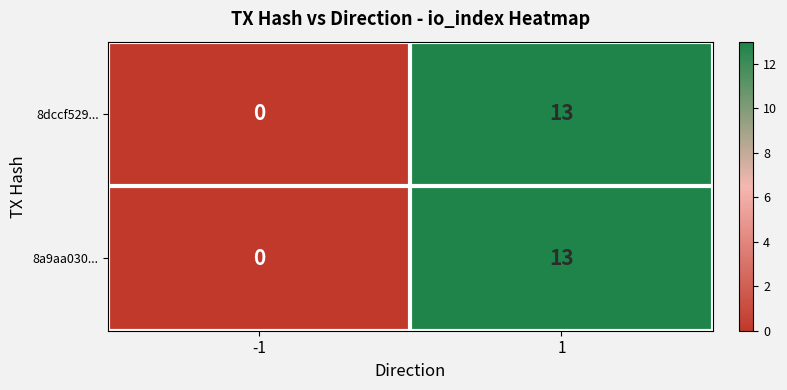

What is the sum of all 8dccf529... values?

13